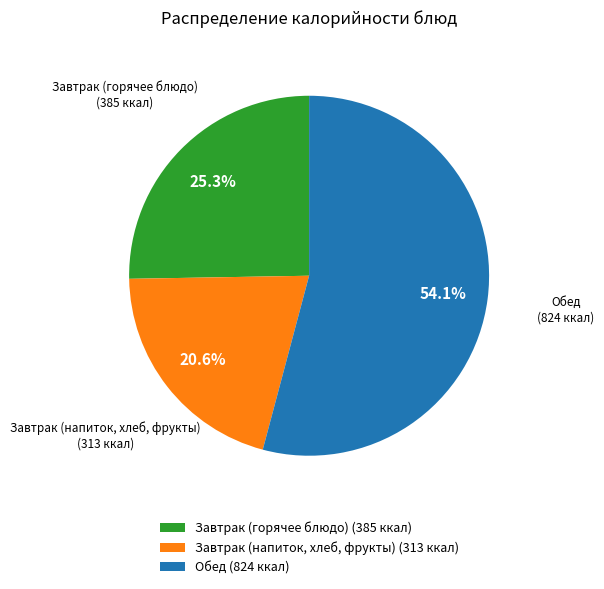

Is there any slice that represents more than half of the pie?

Yes